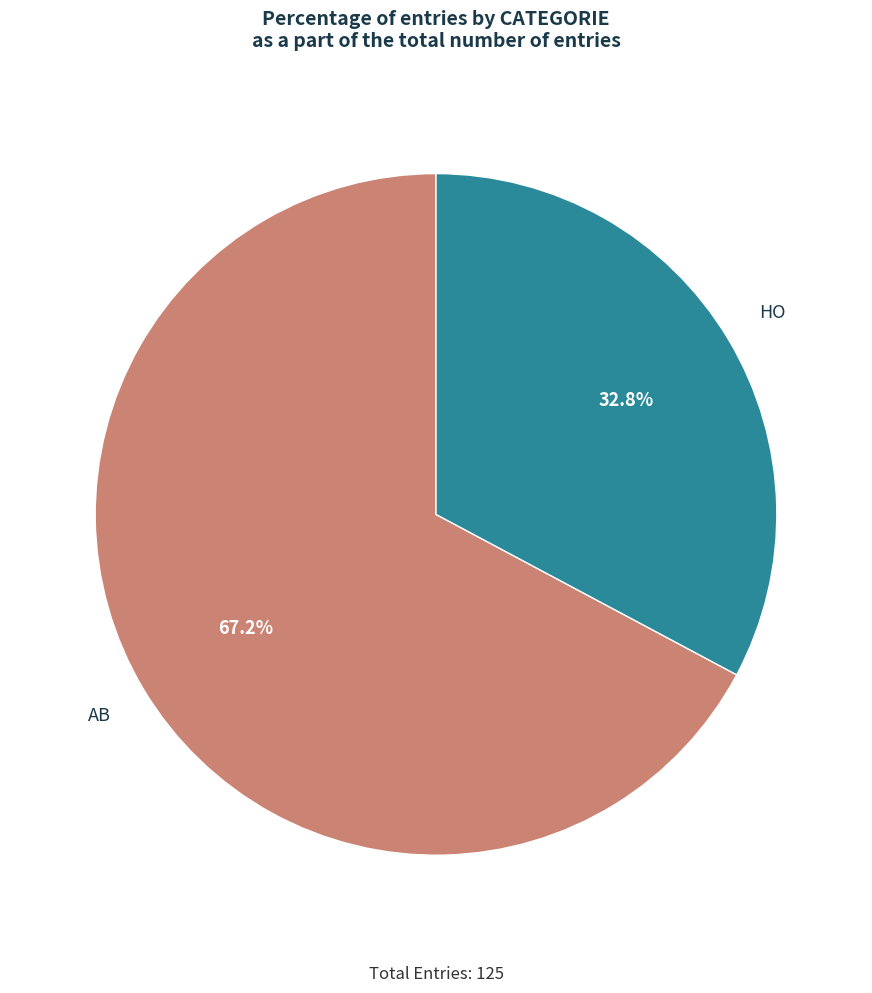

Is there any slice that represents more than half of the pie?

Yes